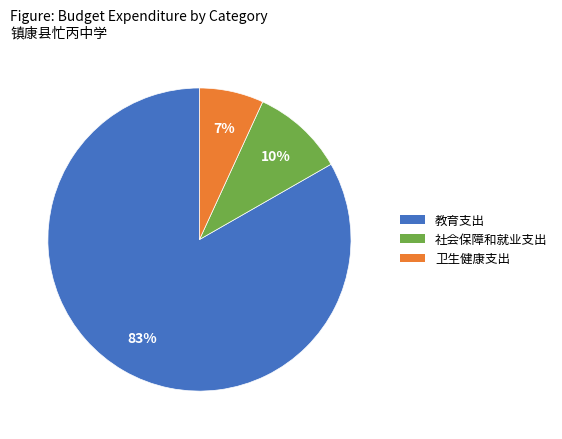

How many slices are in this pie chart?

3